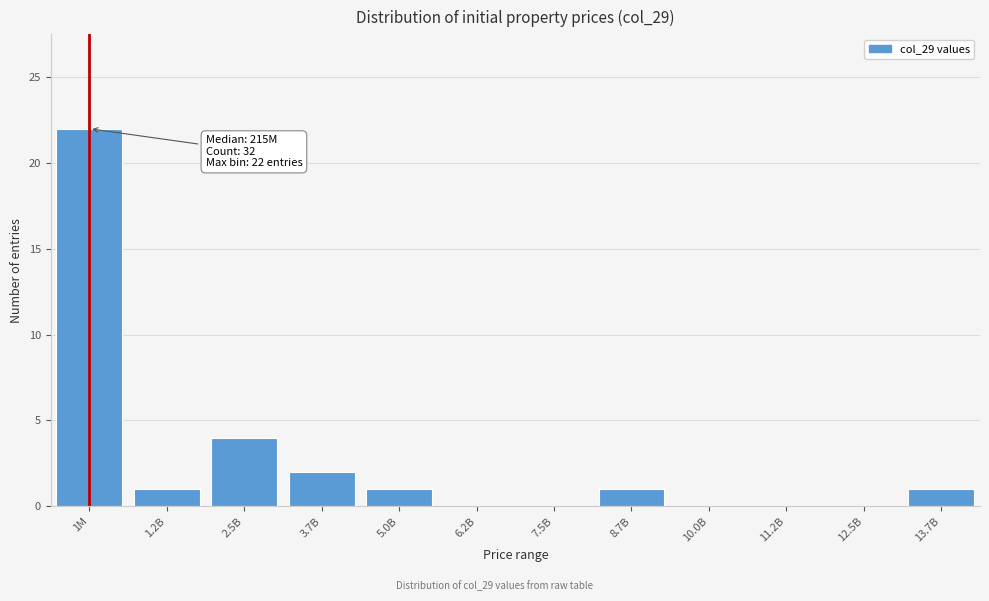

Reading left to right, transcribe all the data shown in this chart.

1M=22	1.2B=1	2.5B=4	3.7B=2	5.0B=1	6.2B=0	7.5B=0	8.7B=1	10.0B=0	11.2B=0	12.5B=0	13.7B=1